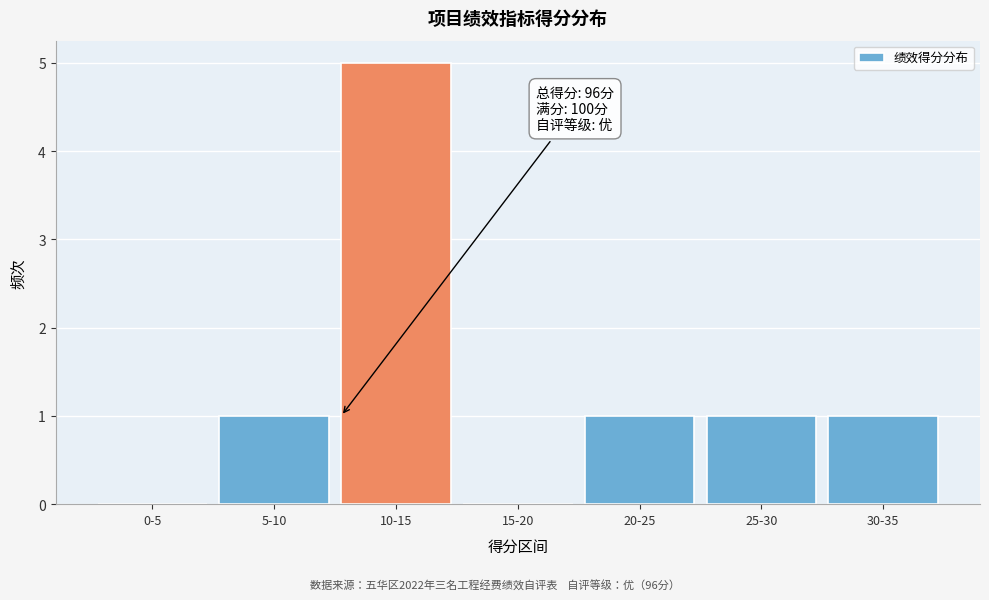

Reading left to right, transcribe all the data shown in this chart.

0-5=0	5-10=1	10-15=5	15-20=0	20-25=1	25-30=1	30-35=1